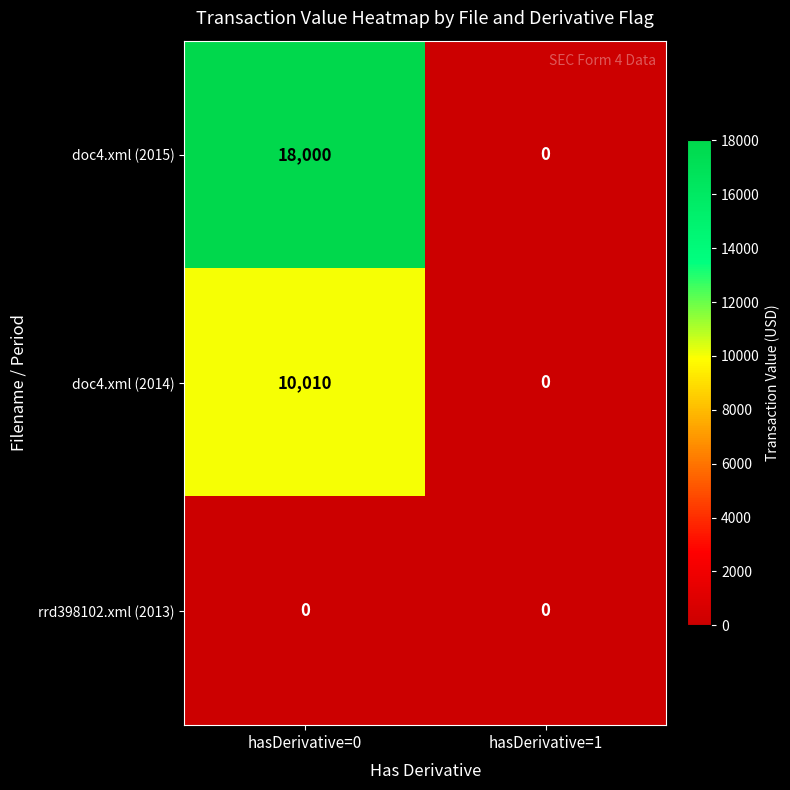

At which category does the chart reach its peak across all series?

hasDerivative=0